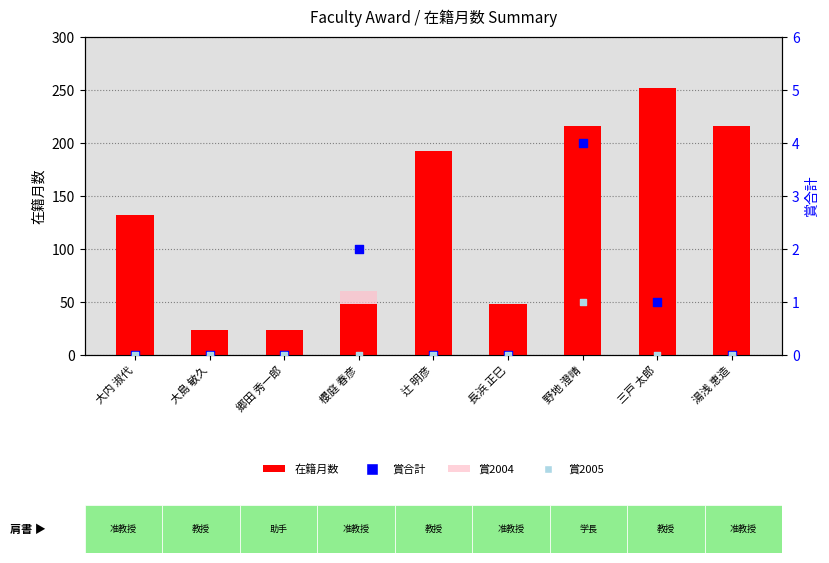

Which series has the largest total across all categories?

在籍月数